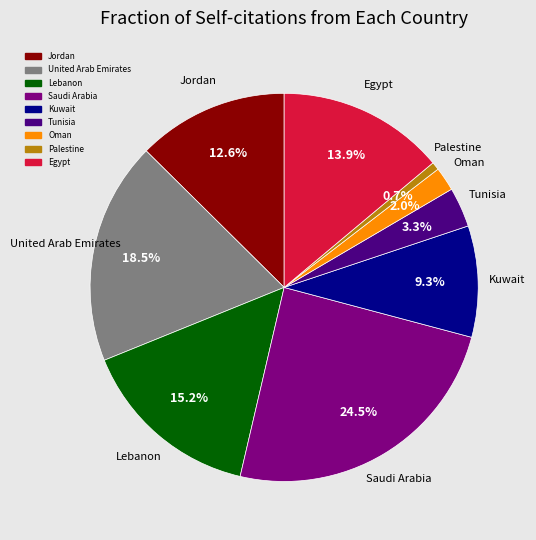

Is there any slice that represents more than half of the pie?

No